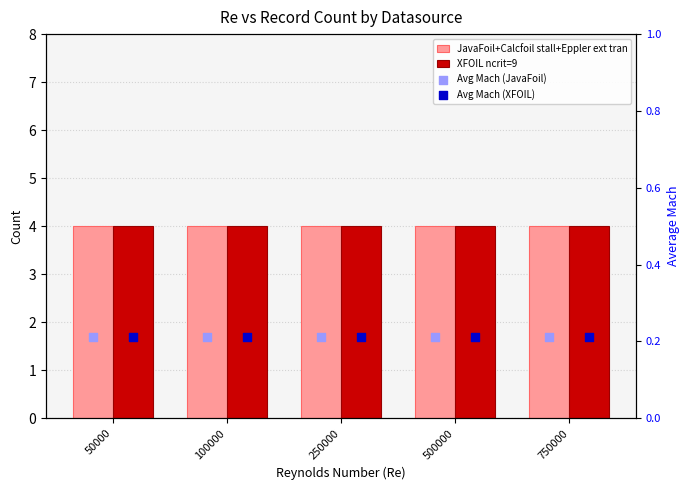

Which series reaches the maximum Y coordinate?

JavaFoil+Calcfoil stall+Eppler ext tran